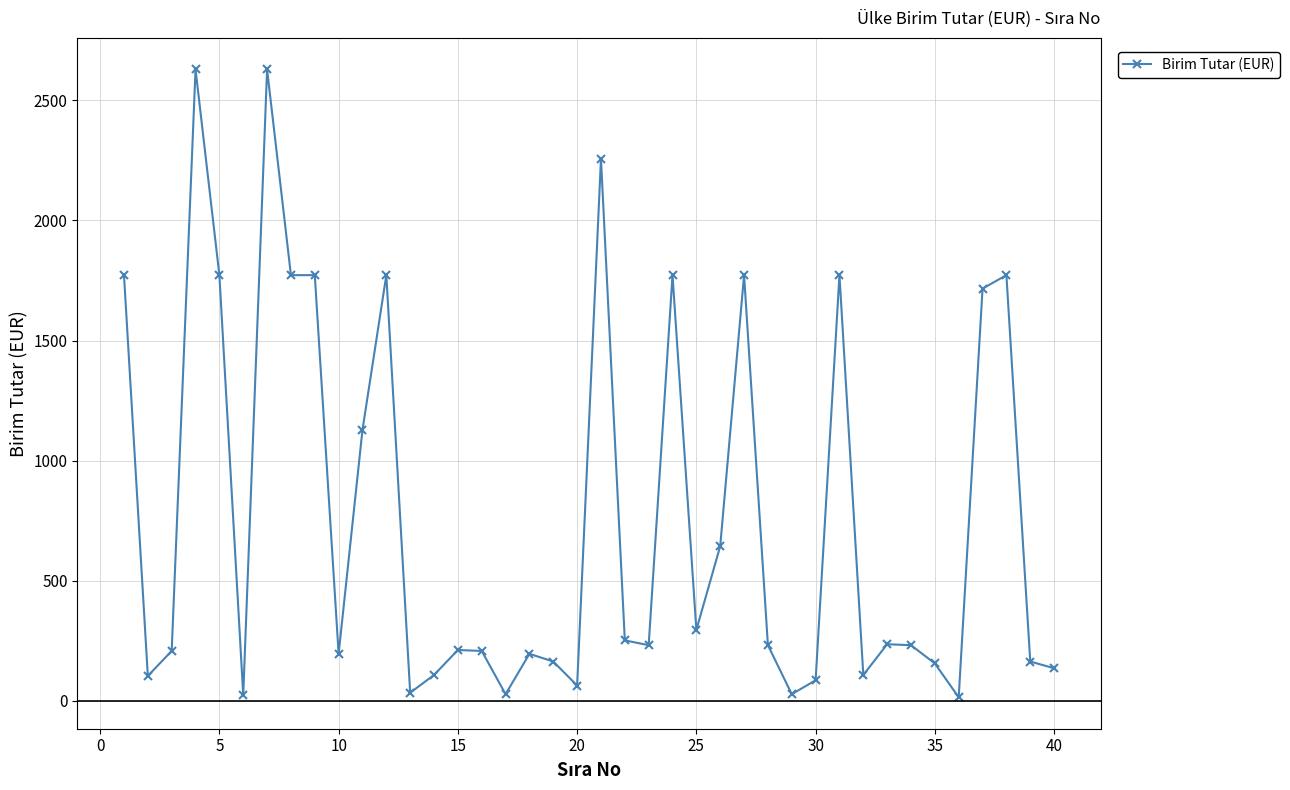

What is the maximum value shown in the chart?

2628